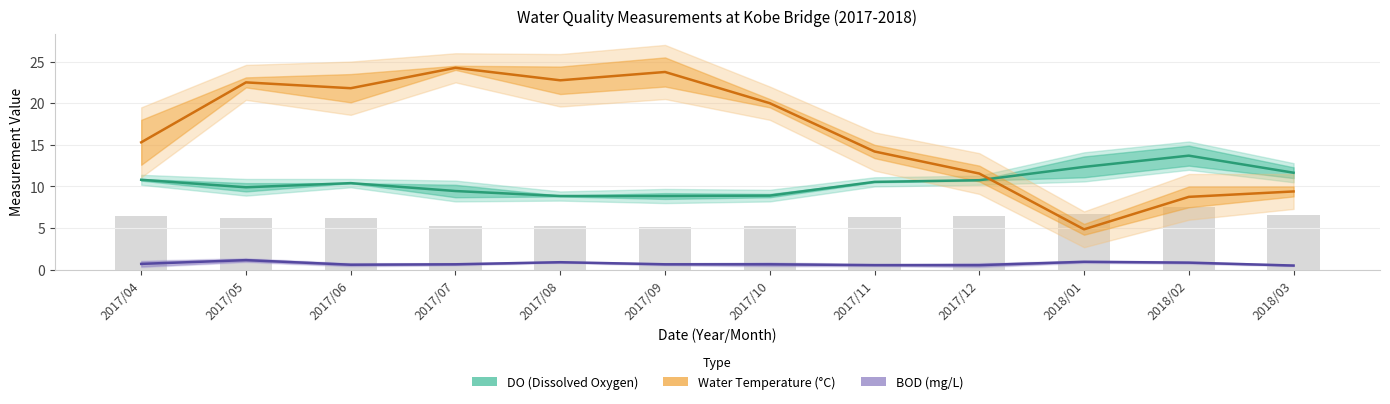

What is the approximate value of BOD (mg/L) at 2017/05?

1.1